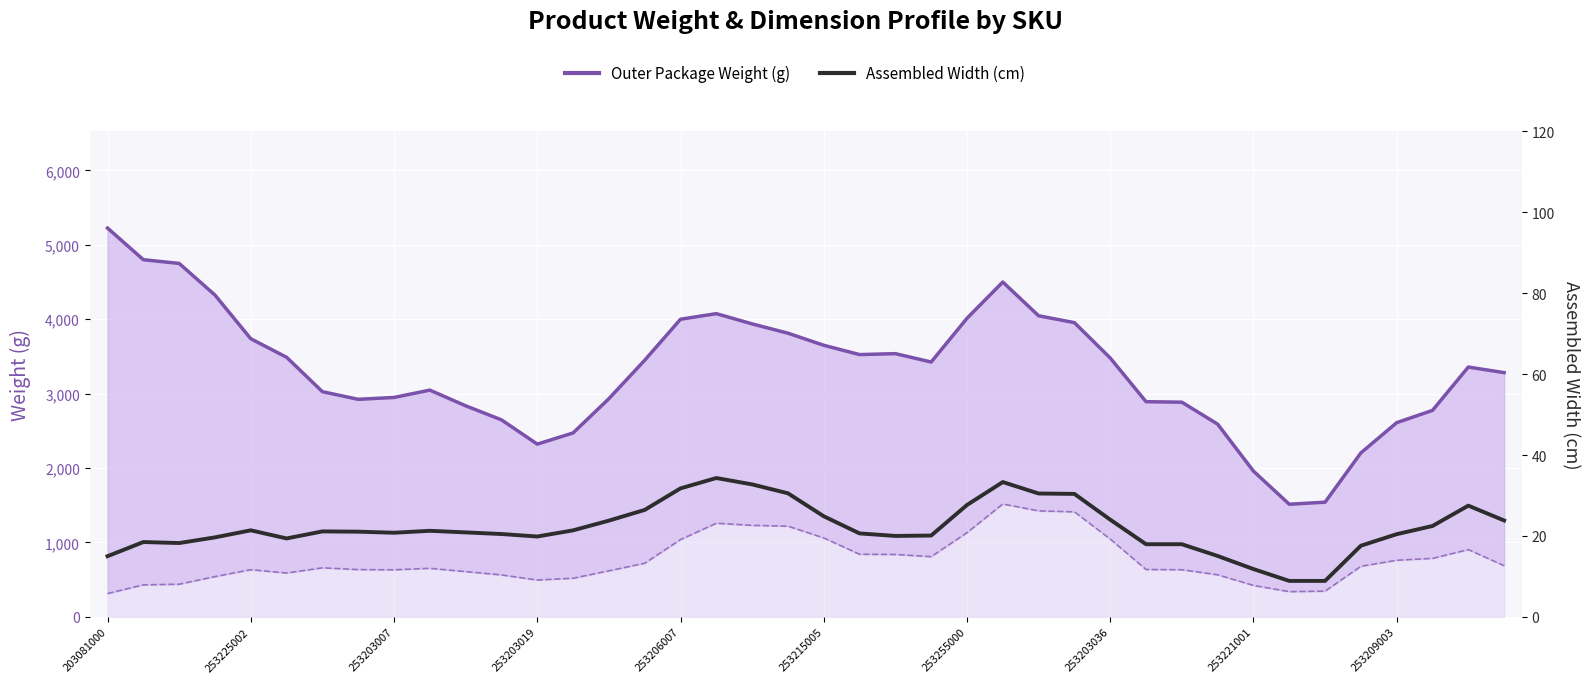

What is the difference between the highest and lowest values at 25?

4466.7